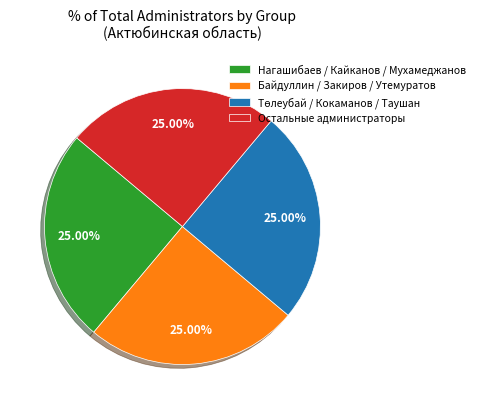

Is Остальные администраторы the majority of the pie?

No